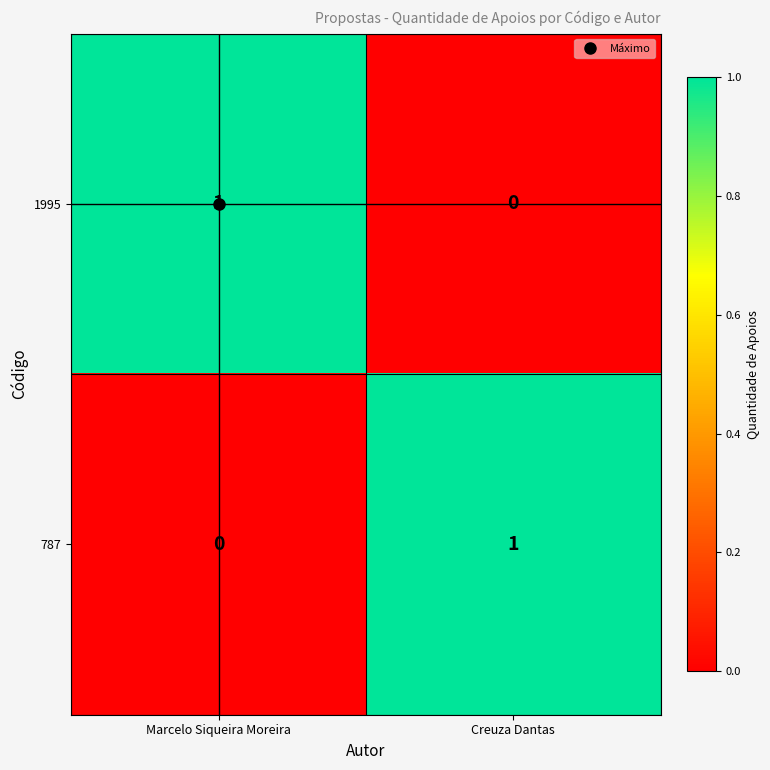

At Creuza Dantas, list the series in order from largest to smallest.

787, 1995